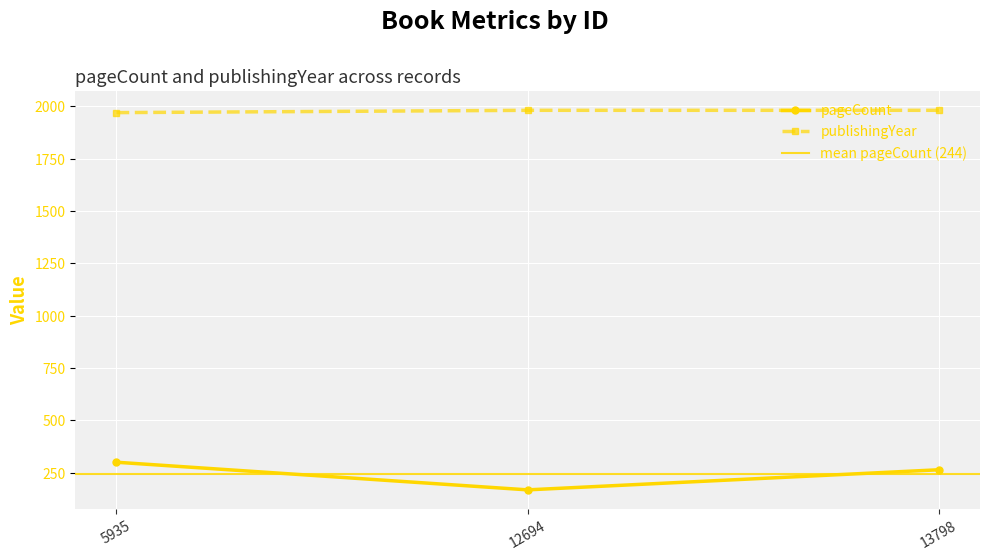

List the labels in order of publishingYear value, smallest first.

5935, 12694, 13798